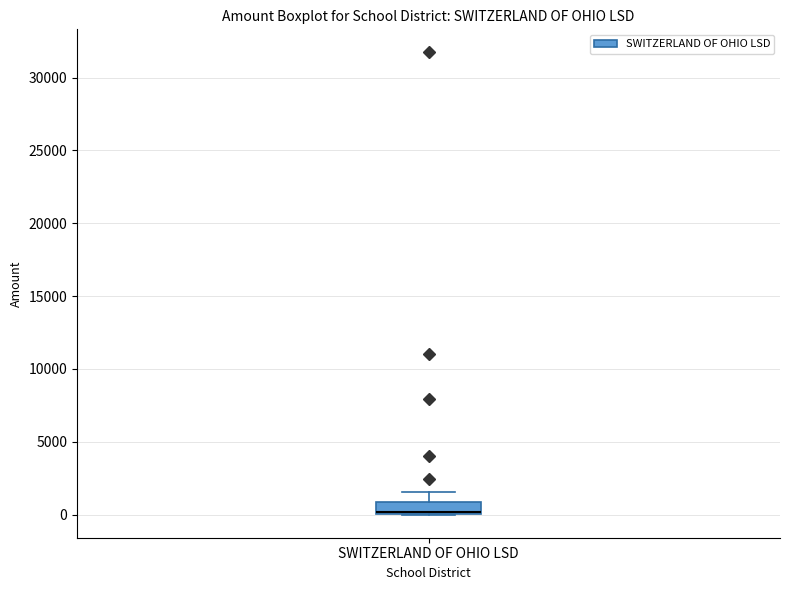

Read this box plot against the y-axis: the position of the median line, the range covered by the box, and the ends of both whiskers. The values are not printed on the chart, so give them approximately, as read against the axis.

median 0 (drawn on the box's lower edge), box 0 to 1000, whiskers 0 to 1500